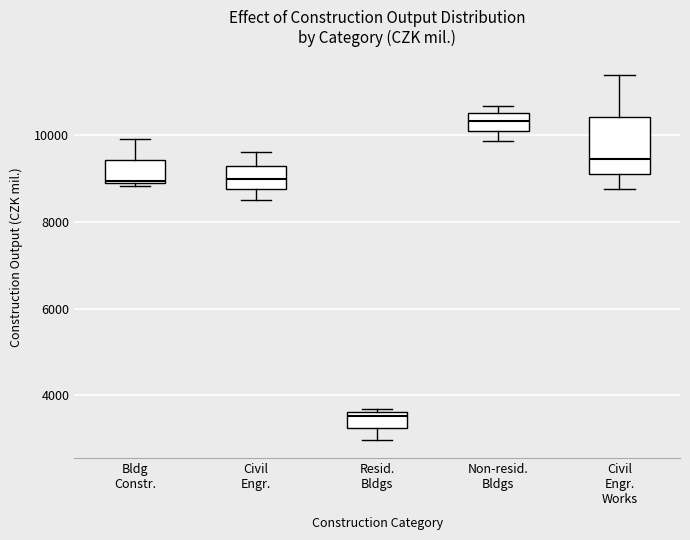

Reading left to right, read every box against the y-axis: the position of its median line, the range the box covers, and the ends of its whiskers. The values are not printed on the chart, so give them approximately, as read against the axis.

Bldg Constr.: median 9000, box 8800 to 9400, whiskers 8800 to 10000
Civil Engr.: median 9000, box 8800 to 9200, whiskers 8600 to 9600
Resid. Bldgs: median 3600 (just below the box's upper edge), box 3200 to 3600, whiskers 3000 to 3600 (just above the box's upper edge)
Non-resid. Bldgs: median 10400, box 10200 to 10600, whiskers 9800 to 10600 (just above the box's upper edge)
Civil Engr. Works: median 9400, box 9200 to 10400, whiskers 8800 to 11400